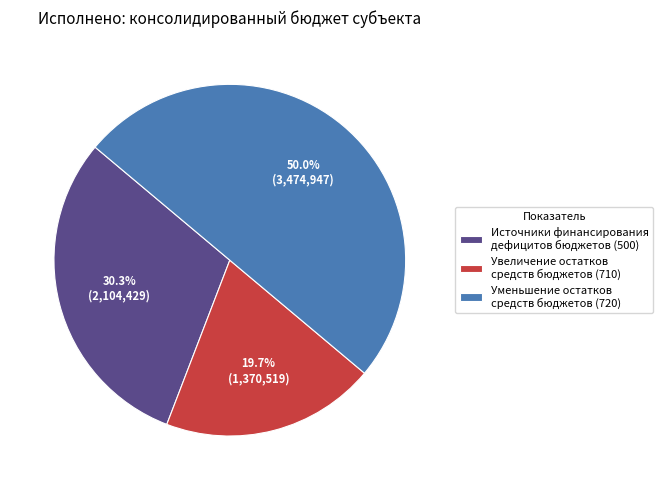

Do Уменьшение остатков средств бюджетов (720) and Увеличение остатков средств бюджетов (710) together represent more than half of the pie?

Yes